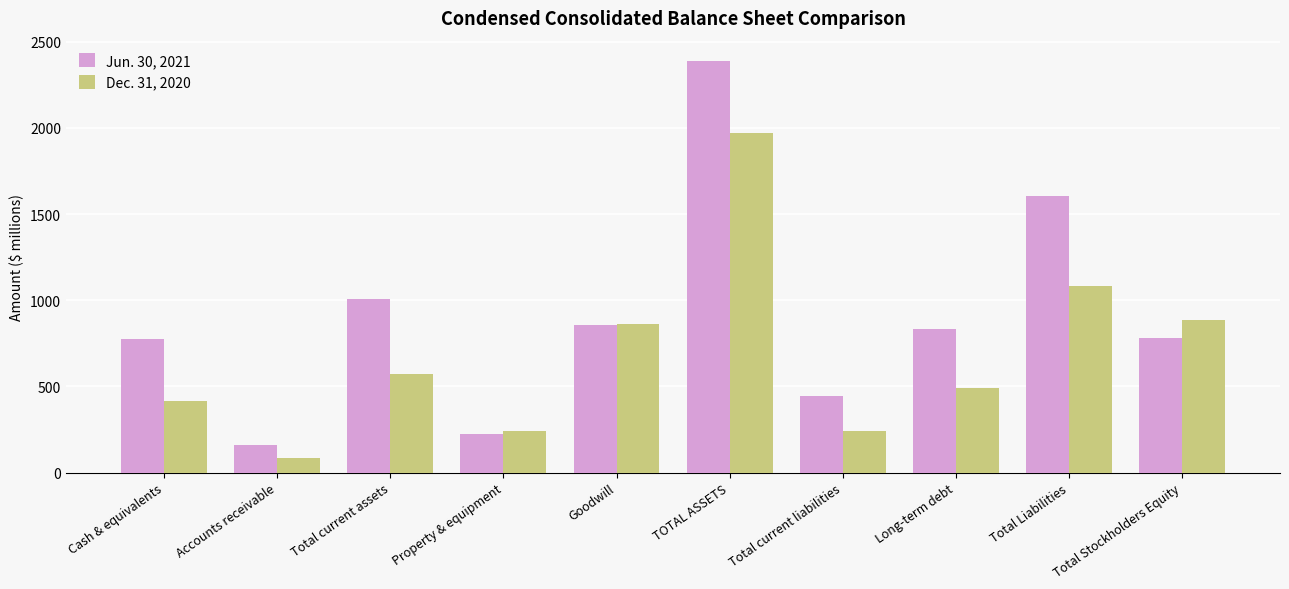

What is the sum of the Dec. 31, 2020 values at Total current liabilities and Goodwill?

1104